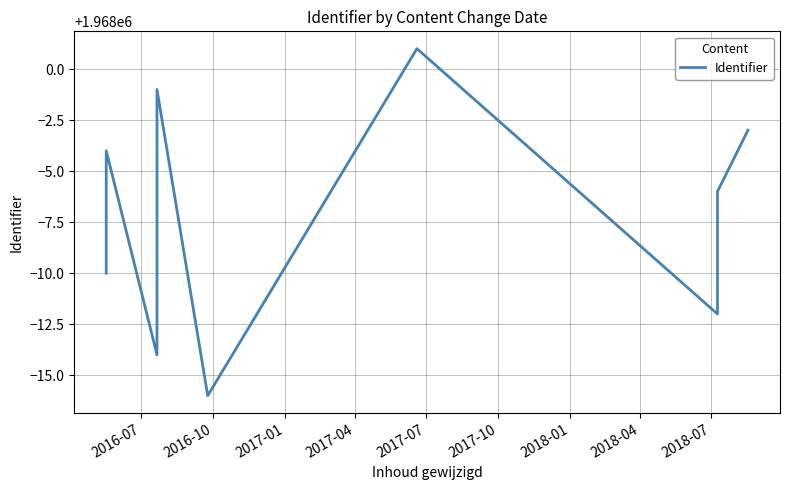

How many lines are shown in the chart?

1